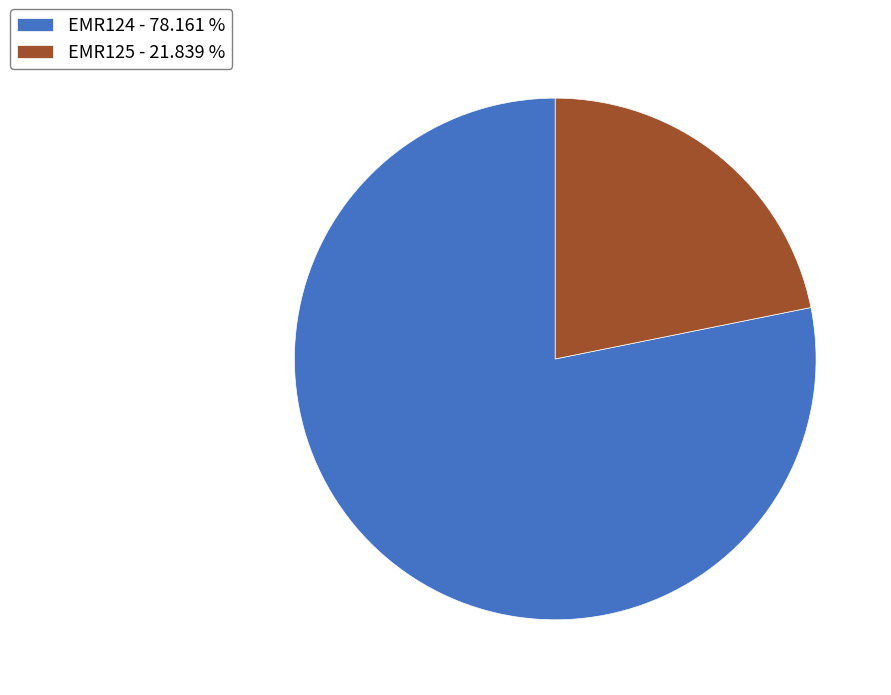

Rank the categories by value from highest to lowest.

EMR124, EMR125